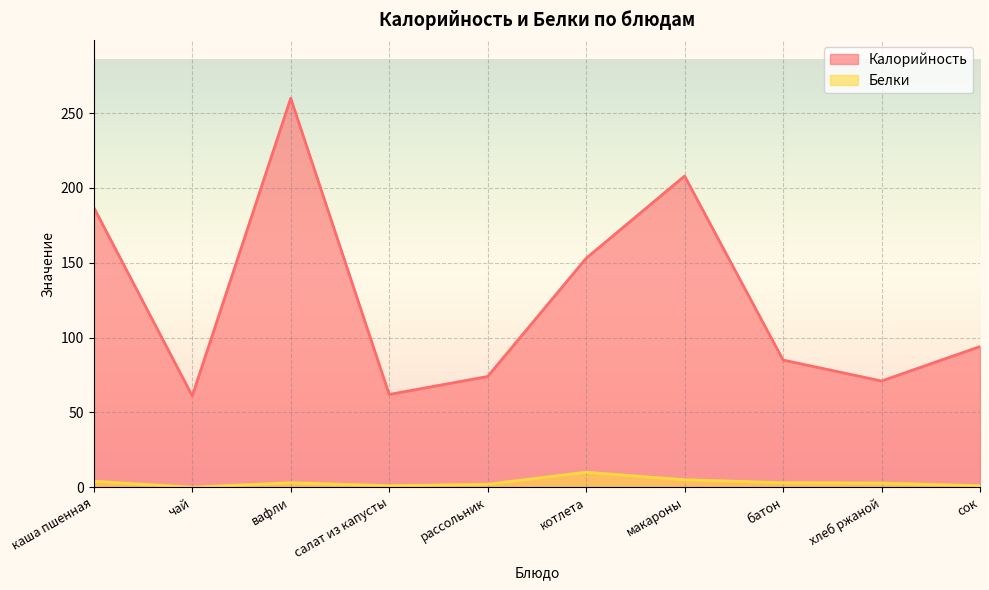

How many Белки values are between 1 and 4?

7